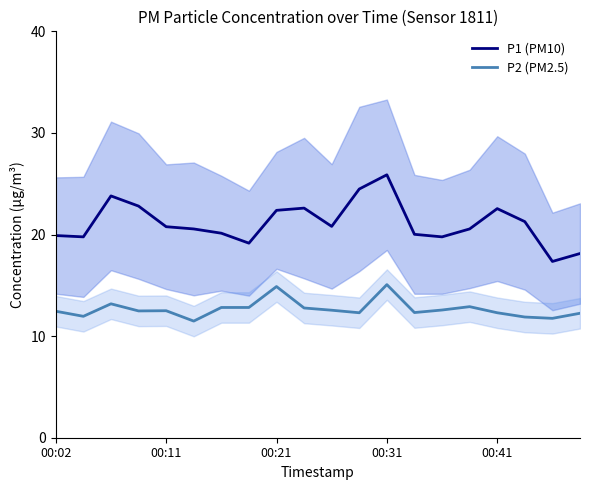

How many lines are shown in the chart?

2